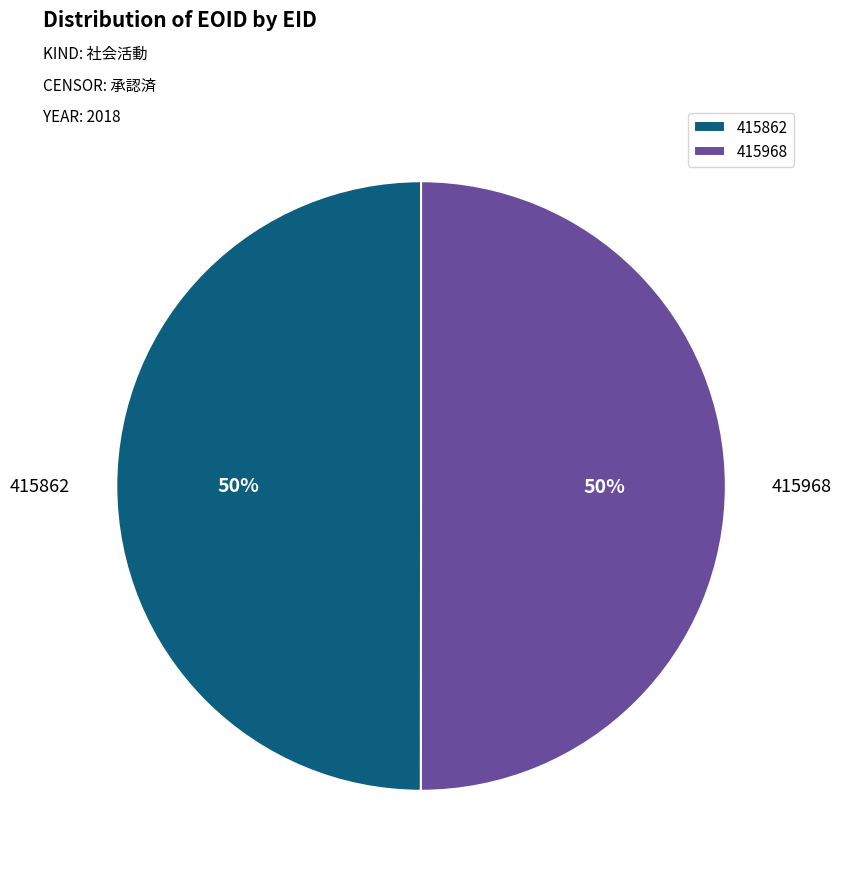

Approximately how many times larger is the value at 415968 compared to 415862?

1.0